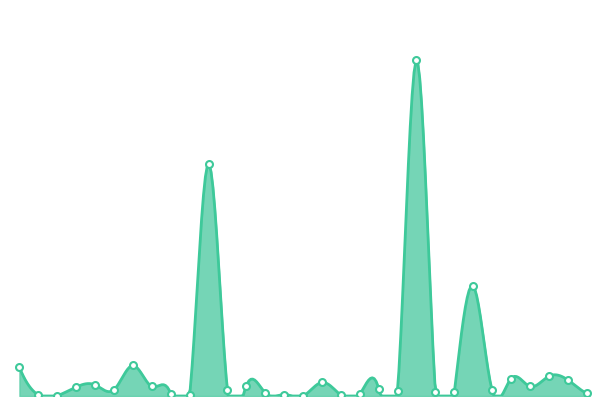

Rank the categories by value from highest to lowest.

图书馆, 教务处, 网络中心, 计财处, 保卫处, 学工部, 宣传部, 智电学院, 人事处, 后勤处, 矿业学院, 学报编辑部, 继续教育学院, 国资处, 食药学院, 化工学院, 科技处, 校办, 体育学院, 团委, 外国语学院, 理学院, 资环学院, 交通工程学院, 审计处, 马克思主义学院, 工业发展研究中心, 教师工作处, 设备处, 国际交流合作处, 评估中心